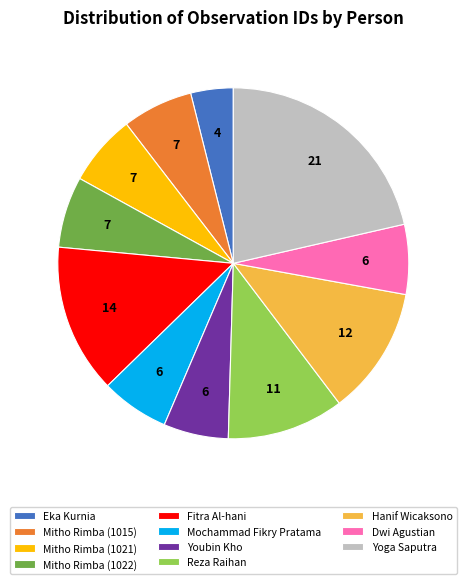

Which category has the smallest portion of the pie?

Eka Kurnia